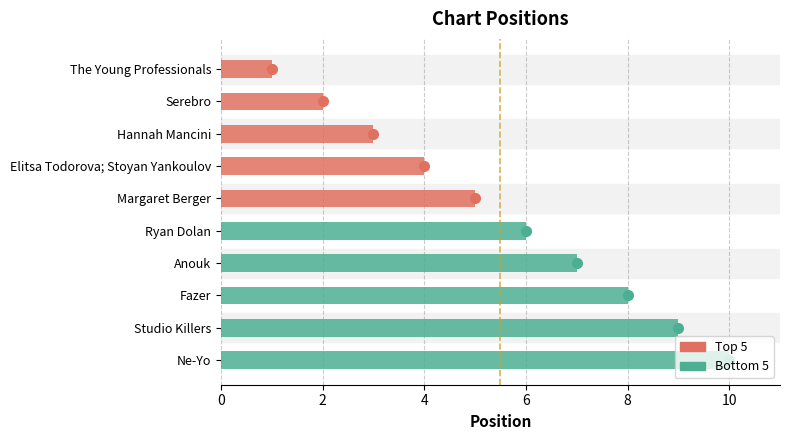

Which has a higher value, Elitsa Todorova; Stoyan Yankoulov or Fazer?

Fazer